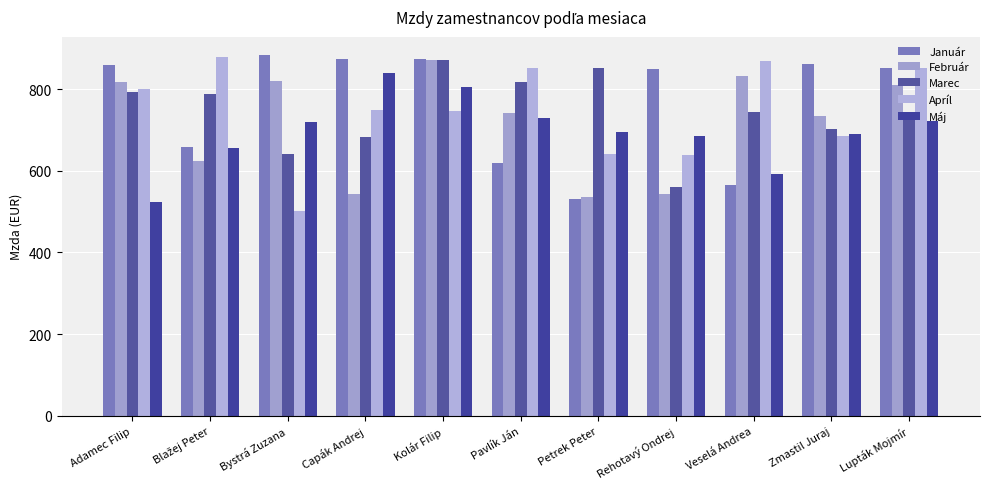

Which series has the widest spread of values?

Apríl